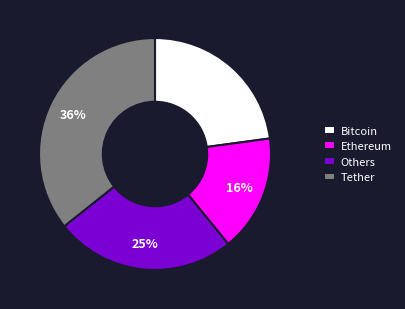

How many slices are in this pie chart?

4